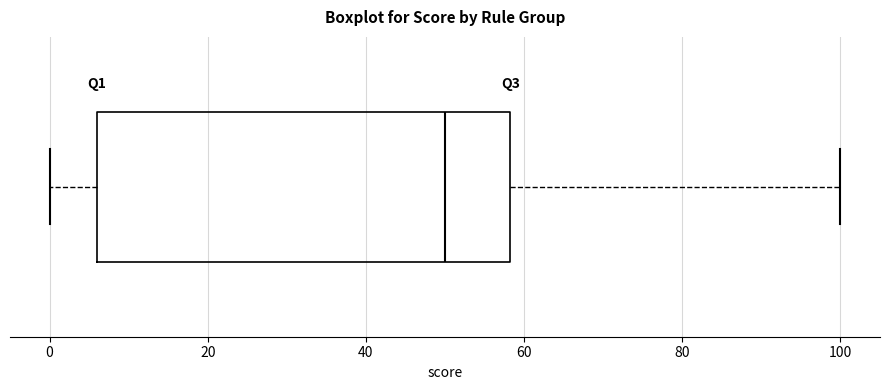

Transcribe this box plot: give where the median line is, the range the box spans, and where the two whiskers end, as read against the x-axis. The values are not printed on the chart, so give them approximately, as read against the axis.

median 50, box 6 to 58, whiskers 0 to 100